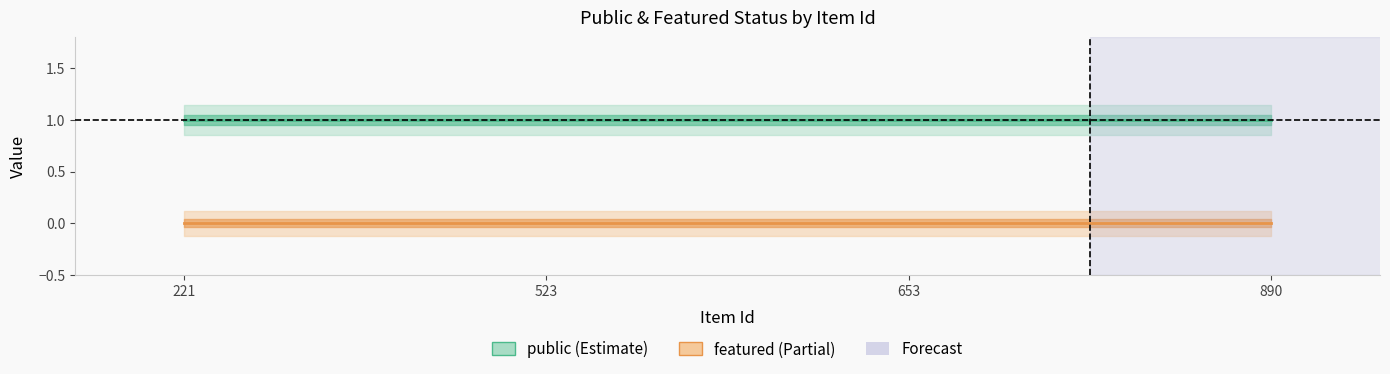

Which has a higher value, 653 or 523?

653